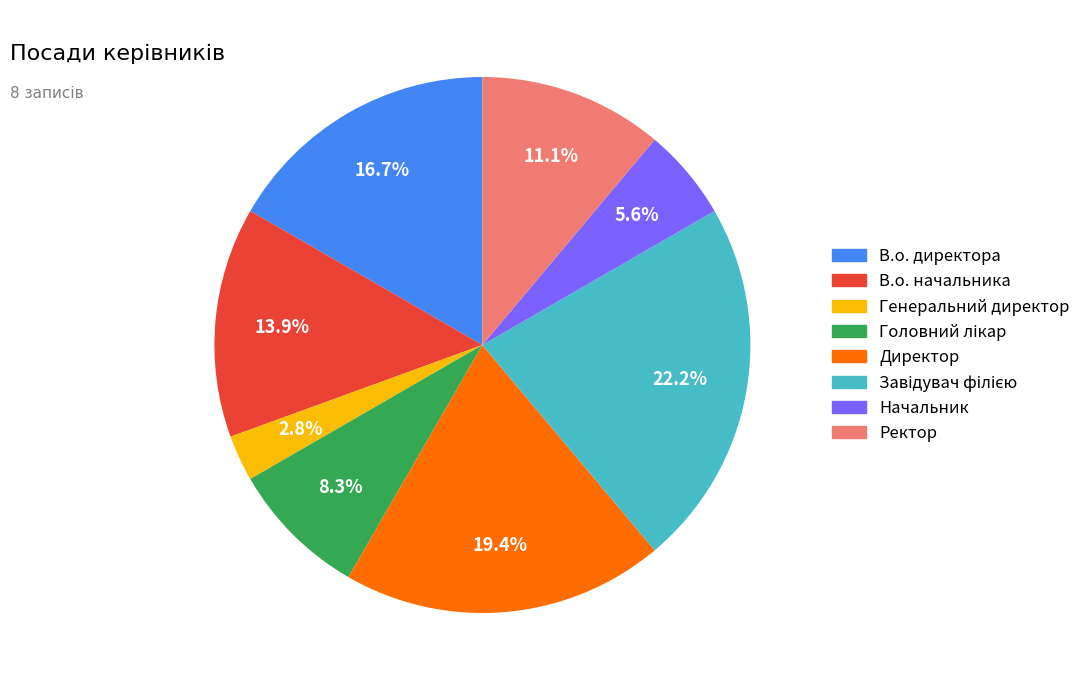

How many slices are in this pie chart?

8